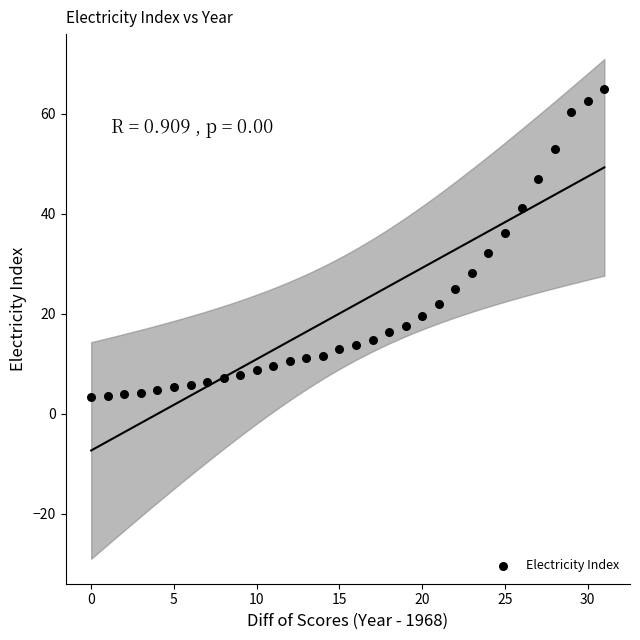

What is the range of Y values (max minus min)?

61.5